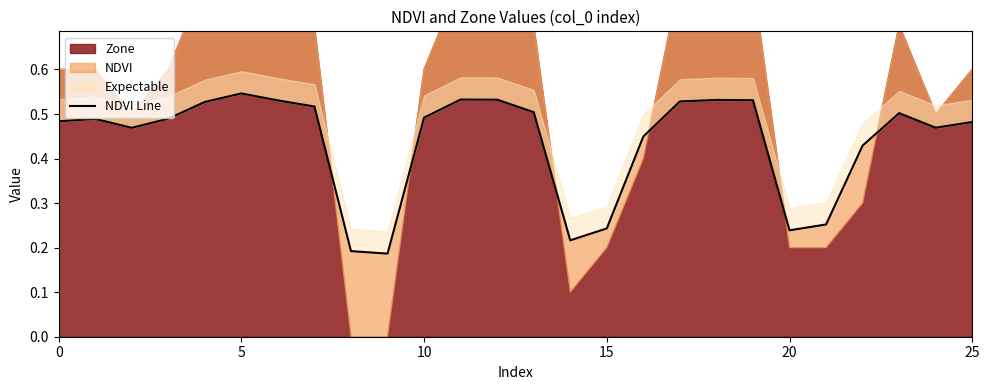

The chart shows a value of 0.9 at 20. True or false?

False